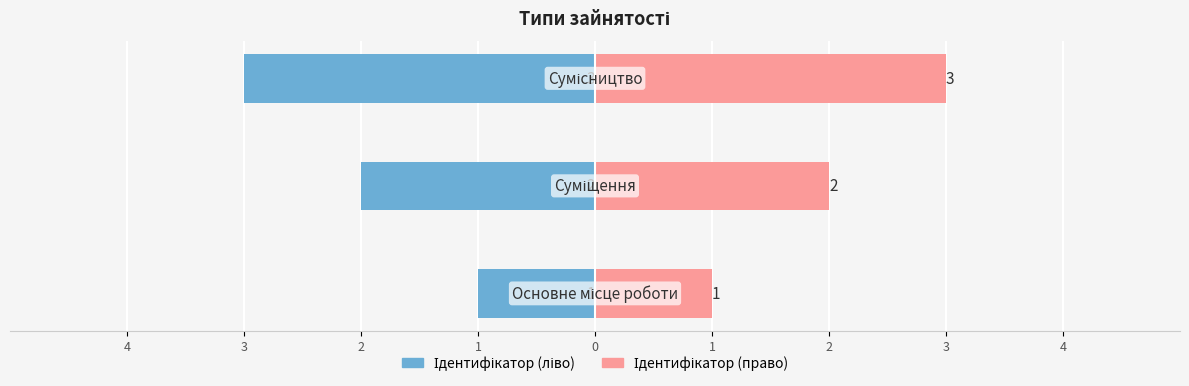

Between 3 and 2, which series saw the biggest shift?

Ідентифікатор (ліво)